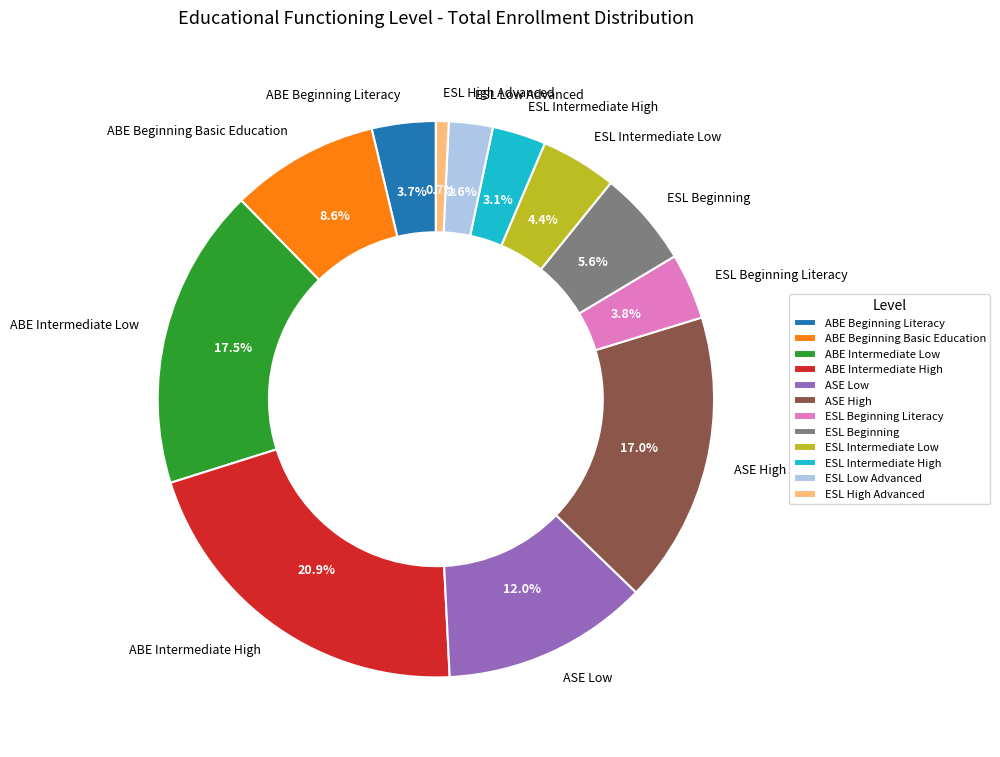

What is the smallest slice in the pie chart?

ESL High Advanced